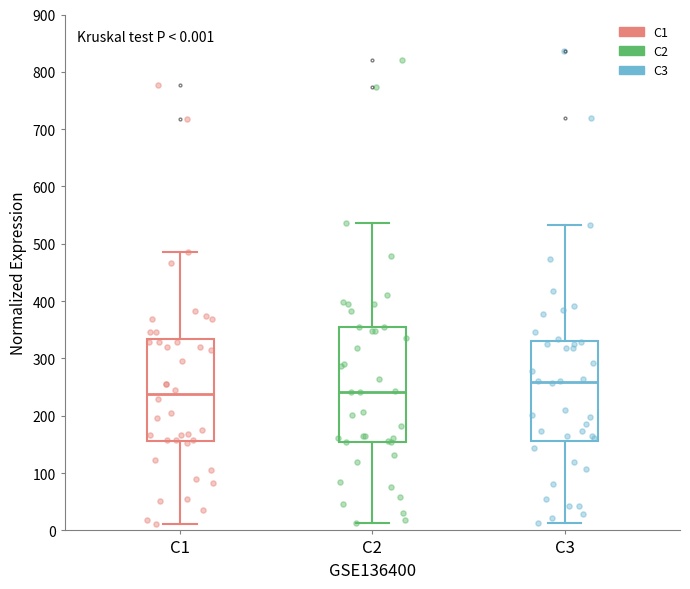

Which box is the tallest, from its lower edge to its upper edge?

C2